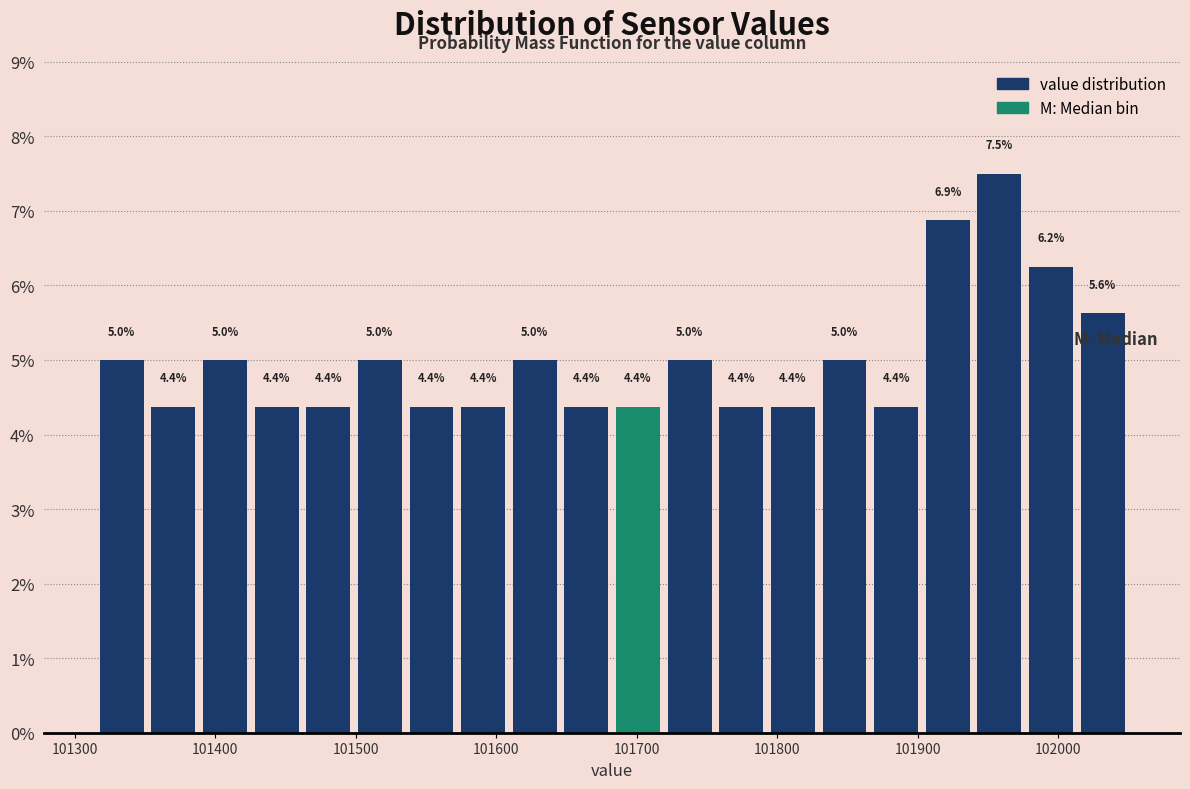

Read against the x-axis, roughly where is the centre of the tallest bar?

101960